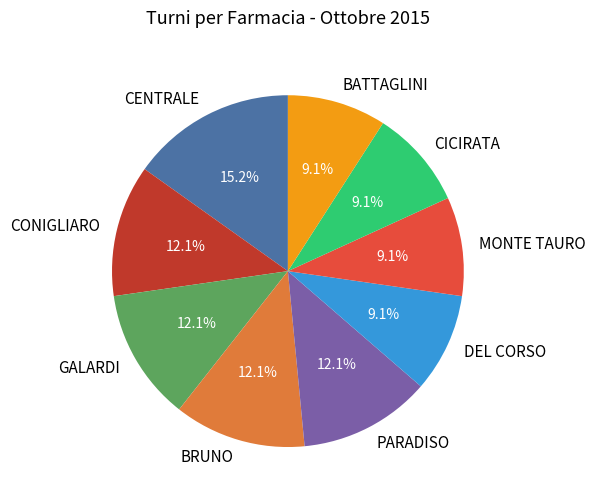

What portion of the pie excludes CICIRATA?

90.9%